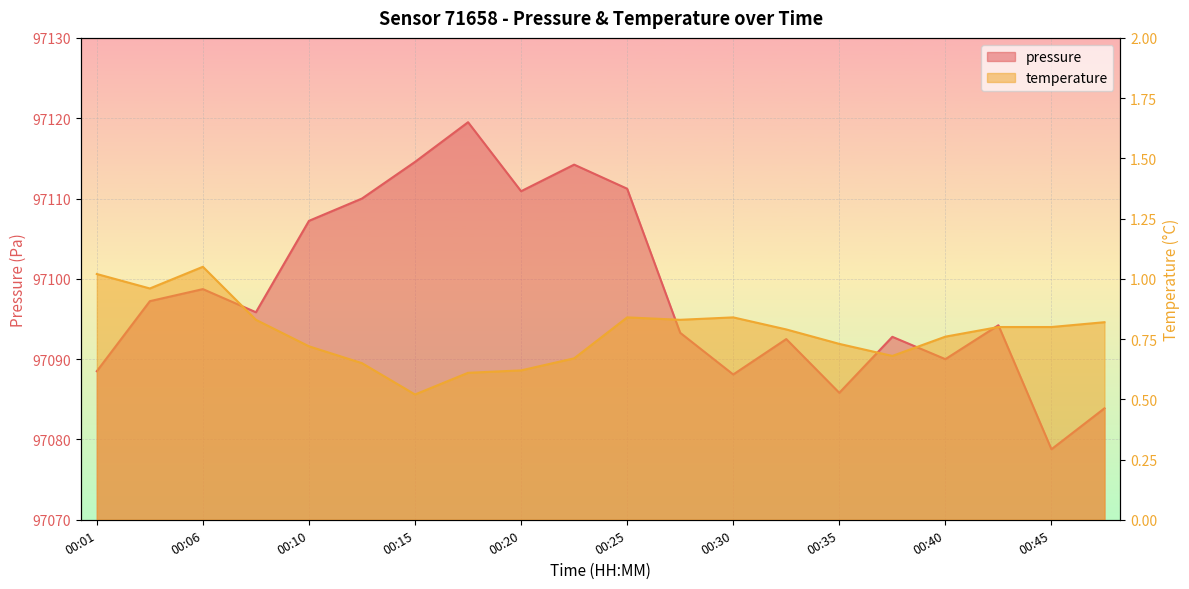

List the series in order of their overall mean, highest first.

pressure, temperature